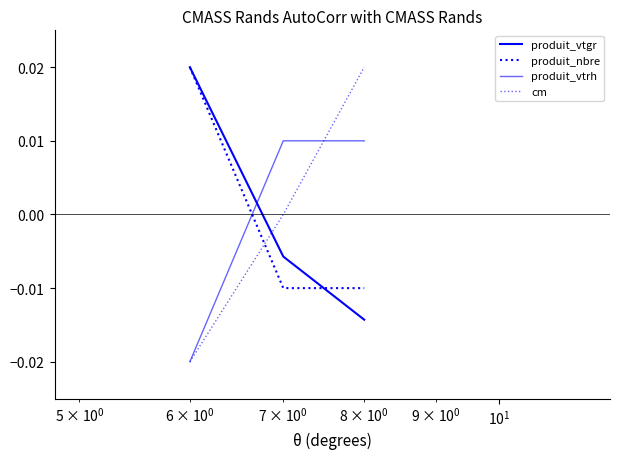

How many values in the produit_nbre series are below 0?

2